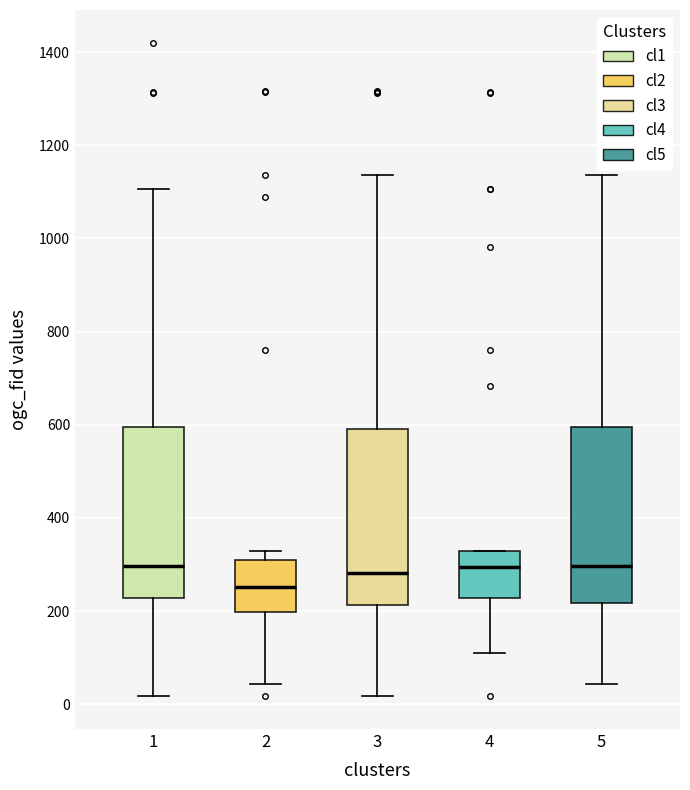

Which box has the lowest median line?

2